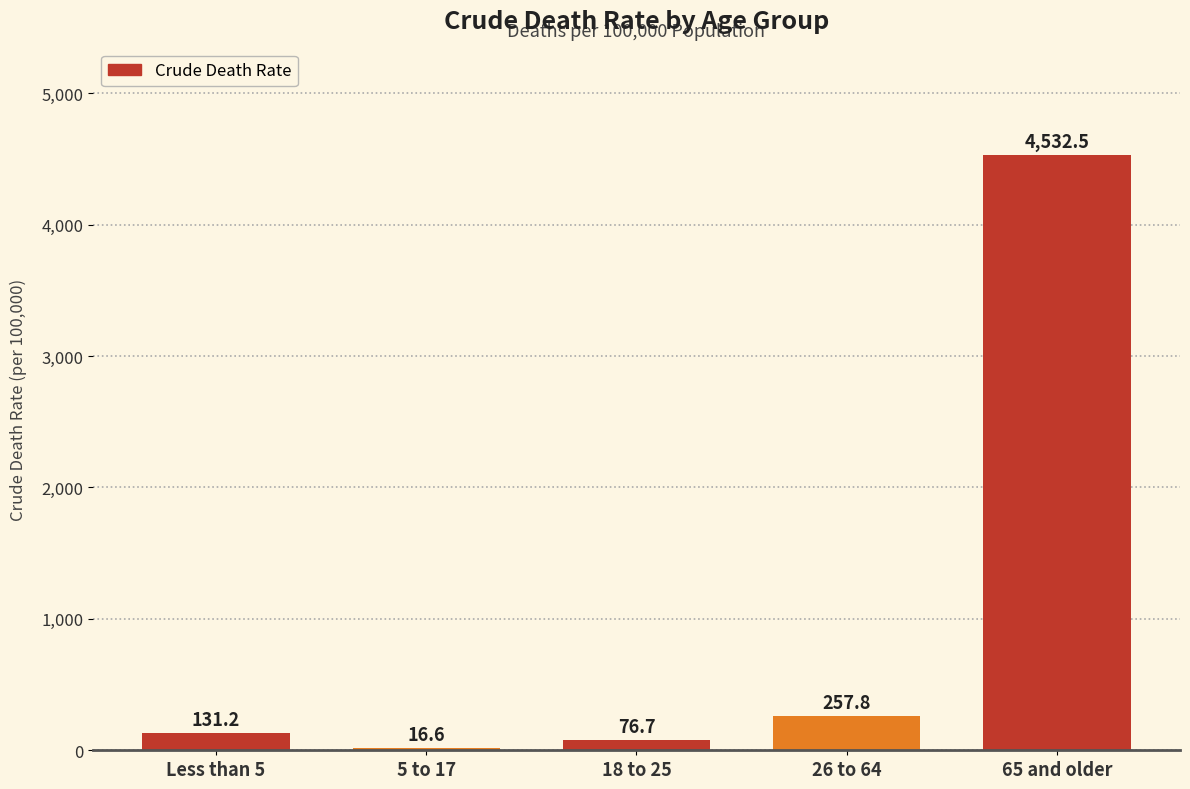

Reading left to right, list all the values displayed in this chart.

Less than 5=131.2	5 to 17=16.6	18 to 25=76.7	26 to 64=257.8	65 and older=4532.5